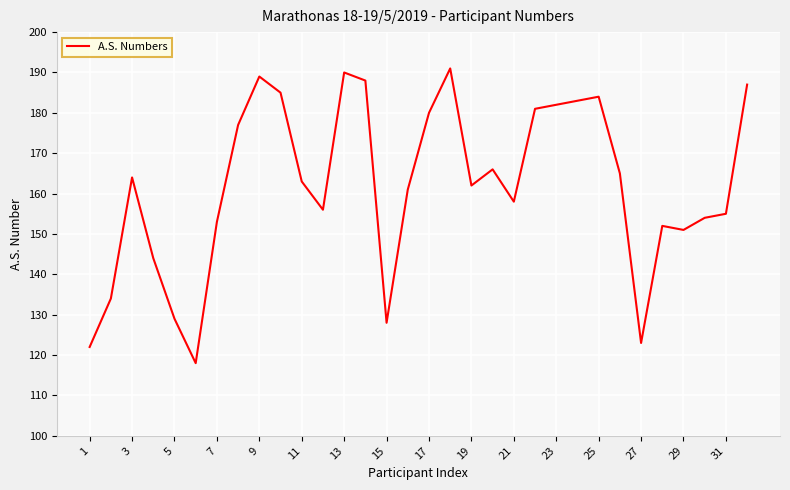

What is the greatest value displayed?

191